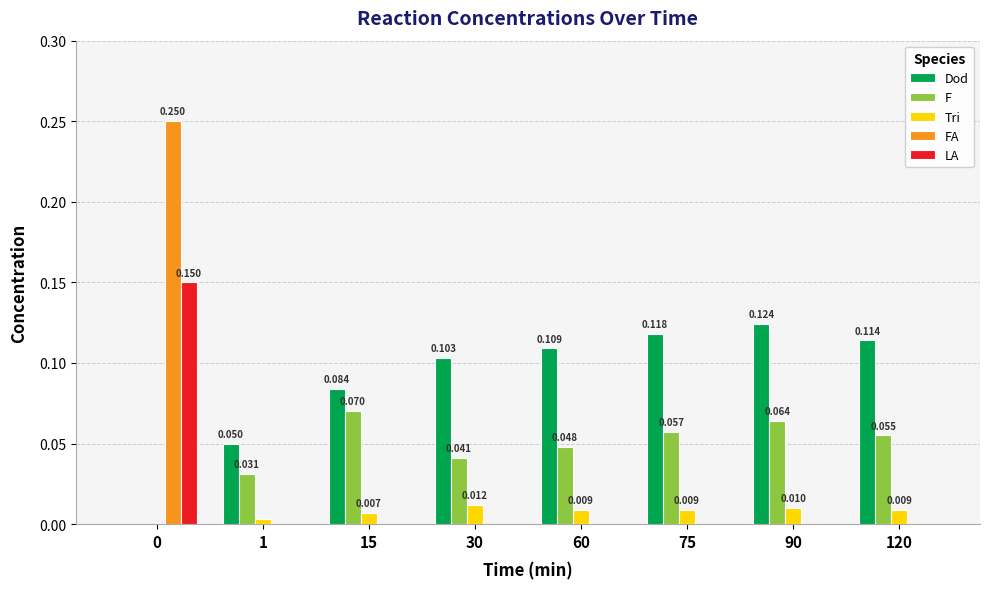

Between 1 and 30, which series saw the biggest shift?

Dod